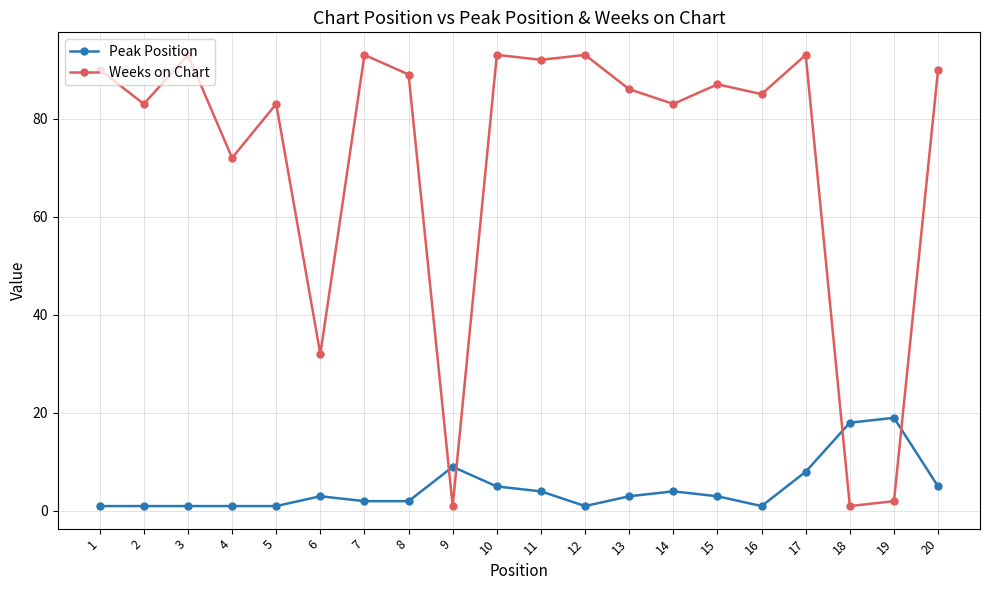

Reading right to left, list all the values displayed in this chart.

Peak Position: 5	19	18	8	1	3	4	3	1	4	5	9	2	2	3	1	1	1	1	1
Weeks on Chart: 90	2	1	93	85	87	83	86	93	92	93	1	89	93	32	83	72	93	83	90